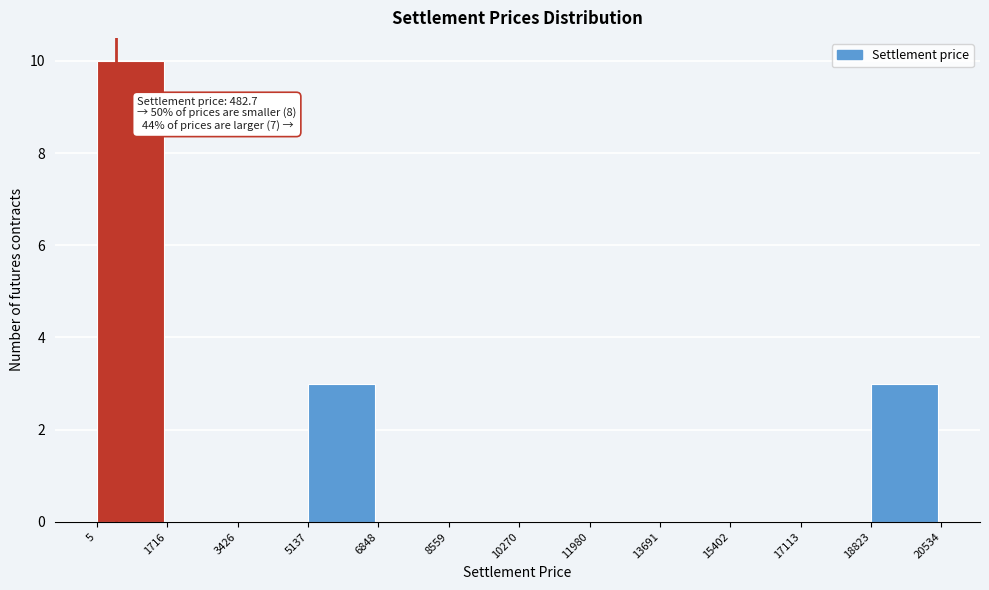

Which range on the x-axis has the tallest bar?

5 to 1716